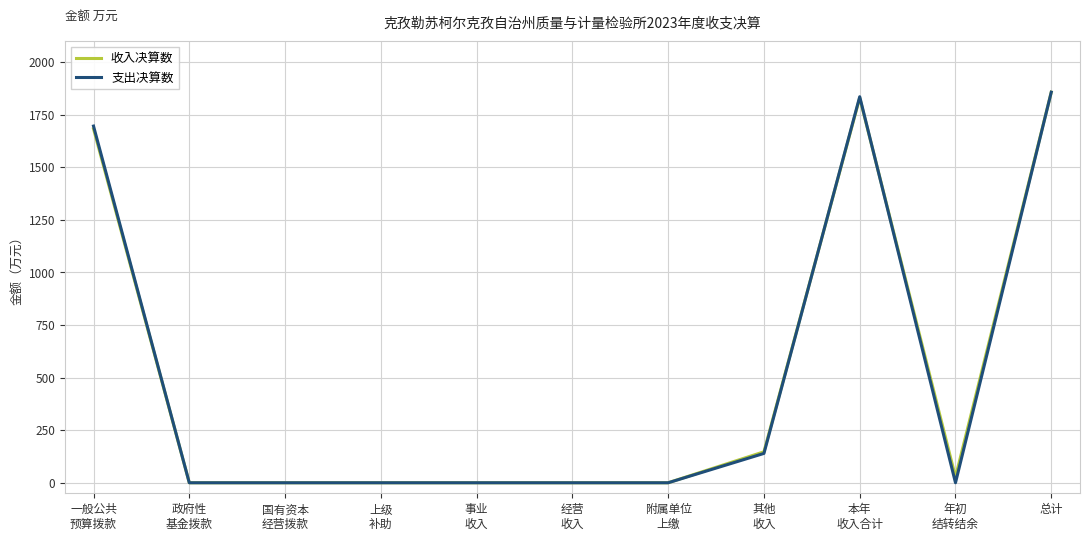

What is the sum of all 支出决算数 values?

5526.1